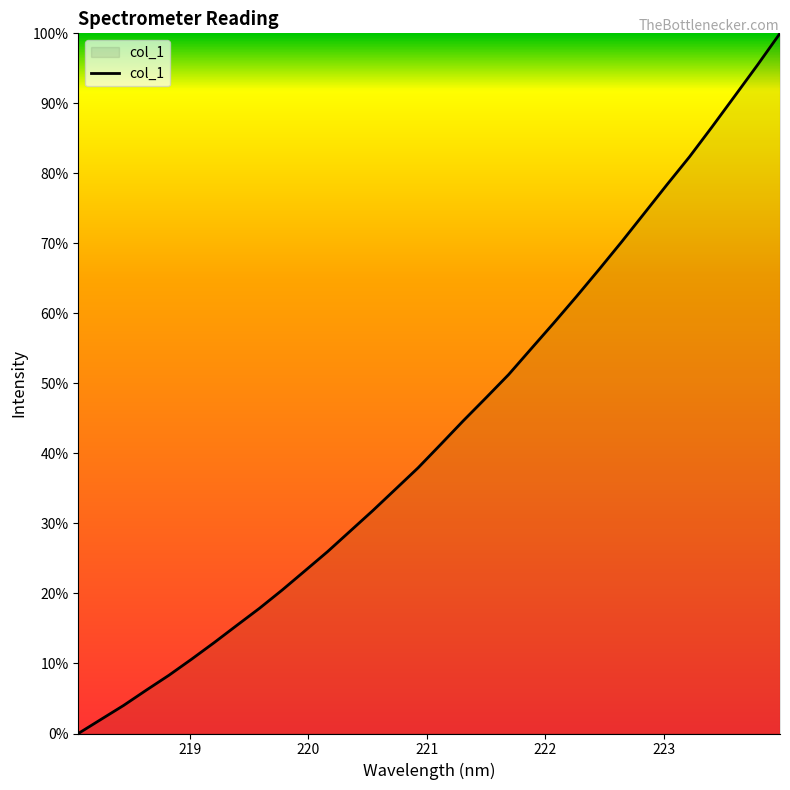

Does the chart display data point markers on the line(s)?

No